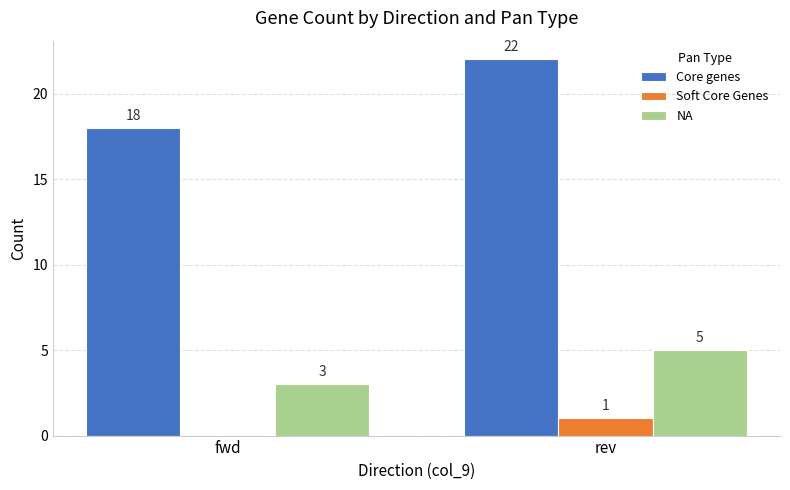

What is the sum of all NA values?

8